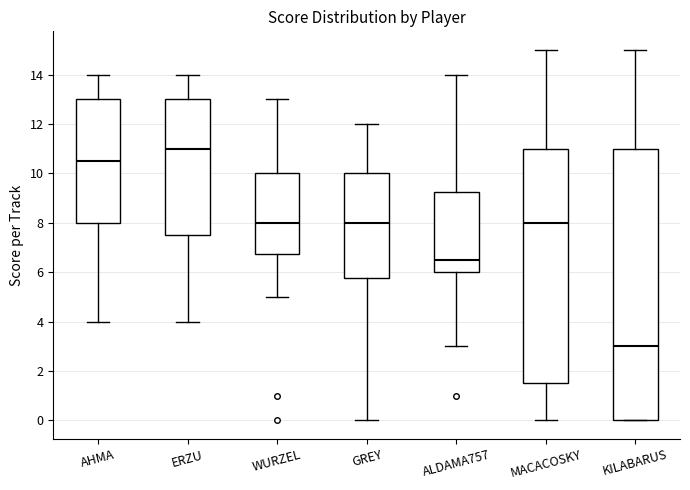

Reading left to right, transcribe this box plot: for each box, give where its median line is, the range the box spans, and where its two whiskers end, as read against the y-axis. The values are not printed on the chart, so give them approximately, as read against the axis.

AHMA: median 10.6, box 8.0 to 13.0, whiskers 4.0 to 14.0
ERZU: median 11.0, box 7.6 to 13.0, whiskers 4.0 to 14.0
WURZEL: median 8.0, box 6.8 to 10.0, whiskers 5.0 to 13.0
GREY: median 8.0, box 5.8 to 10.0, whiskers 0.0 to 12.0
ALDAMA757: median 6.6, box 6.0 to 9.2, whiskers 3.0 to 14.0
MACACOSKY: median 8.0, box 1.6 to 11.0, whiskers 0.0 to 15.0
KILABARUS: median 3.0, box 0.0 to 11.0, whiskers 0.0 to 15.0